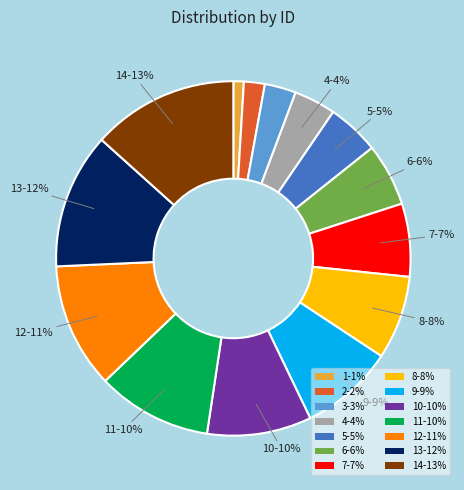

True or false: 2-2% accounts for 2% of the total.

True